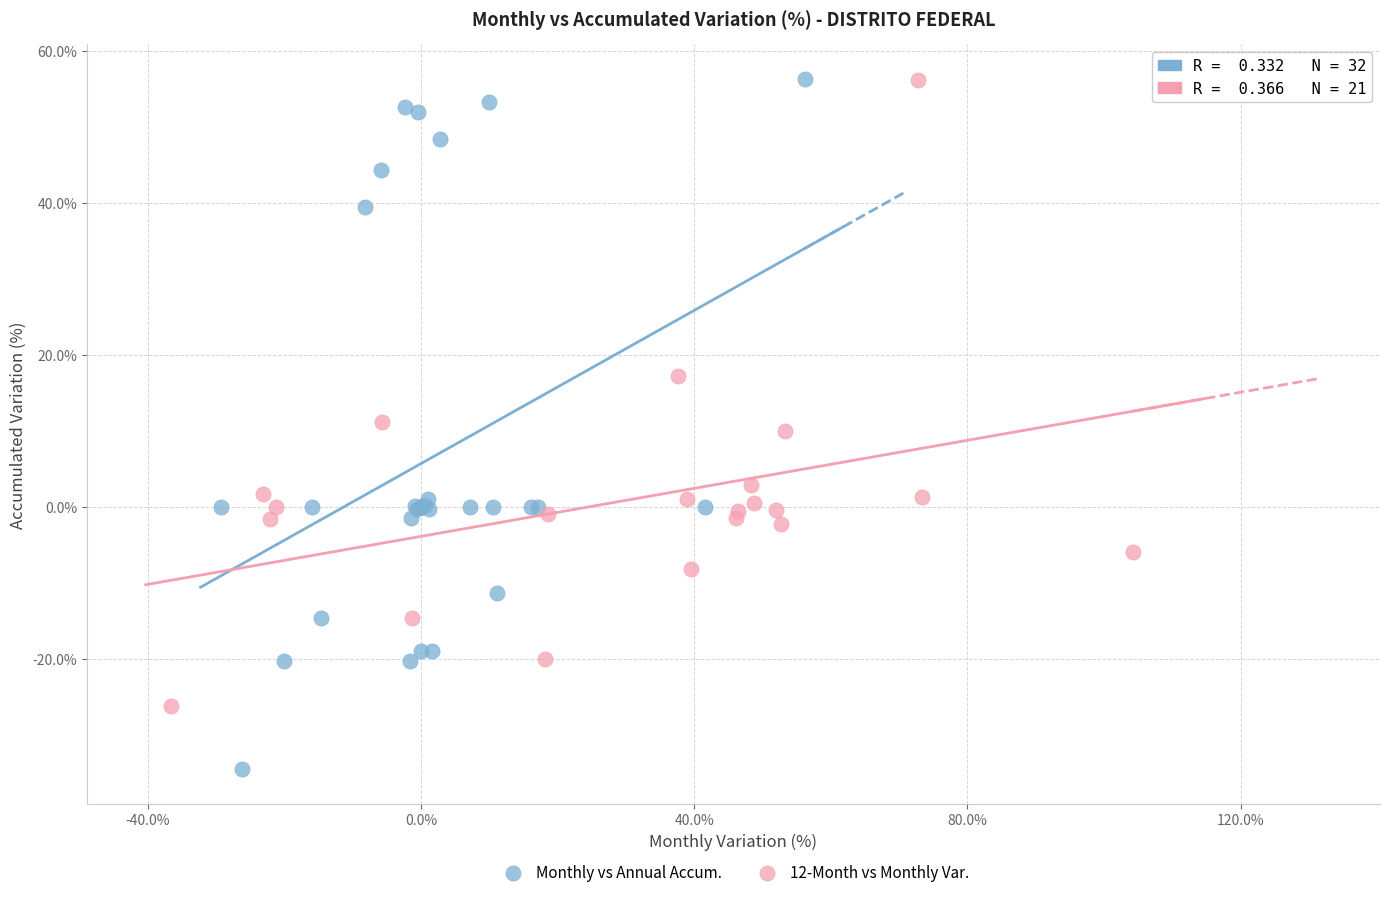

Which series contains the lowest Y value?

Monthly vs Annual Accum.